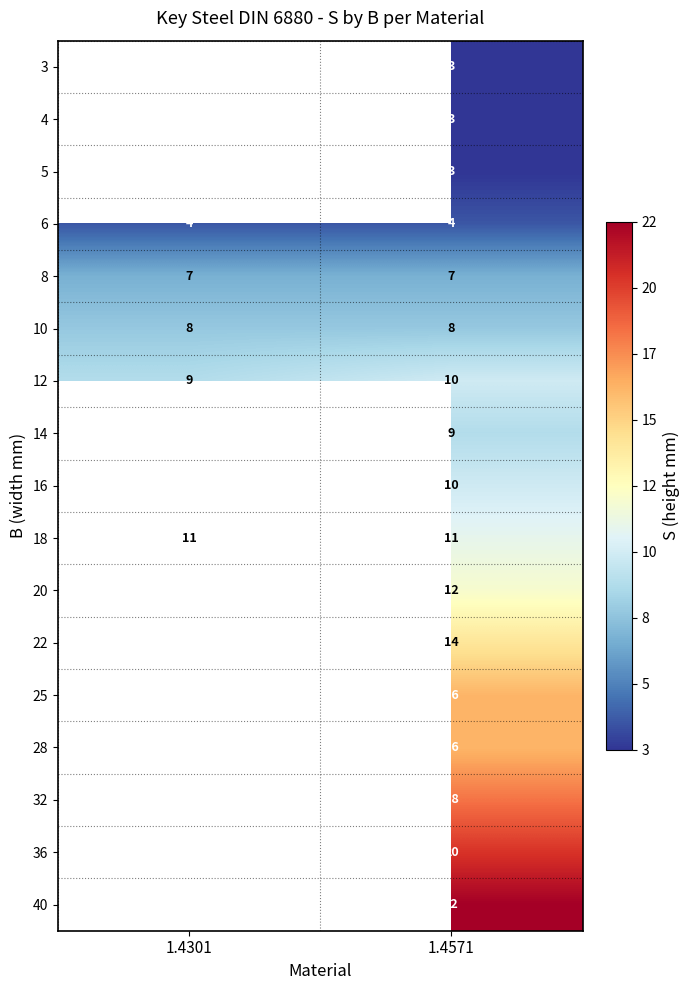

What is the minimum value for 12?

9